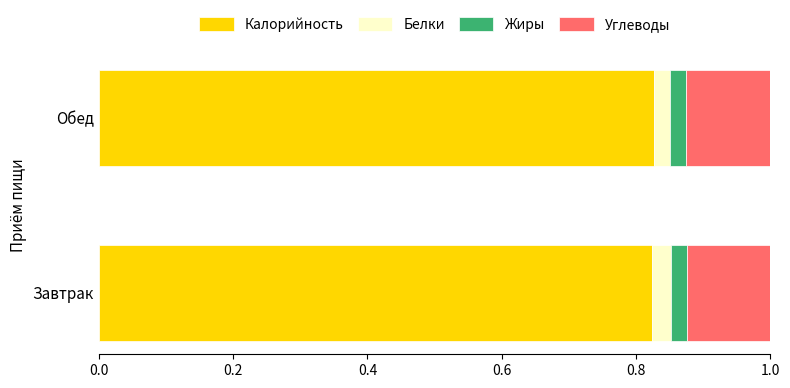

What is the total value across all series at Обед?

1.0